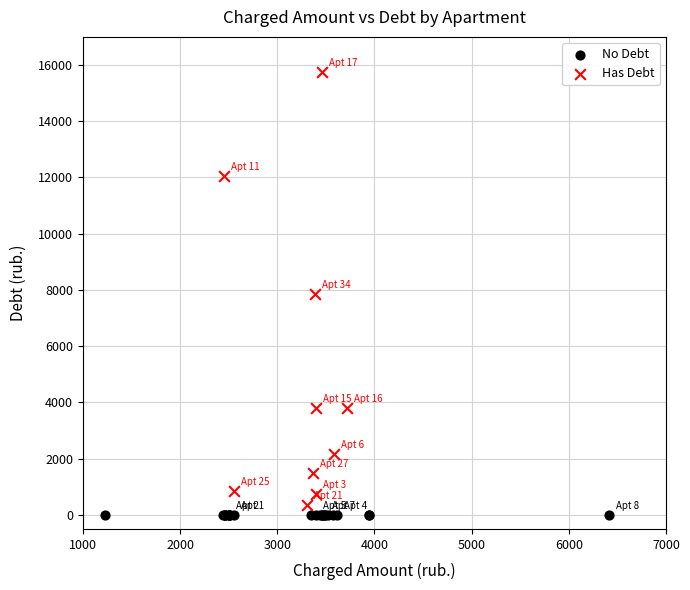

What are all the series names shown in the legend?

No Debt, Has Debt